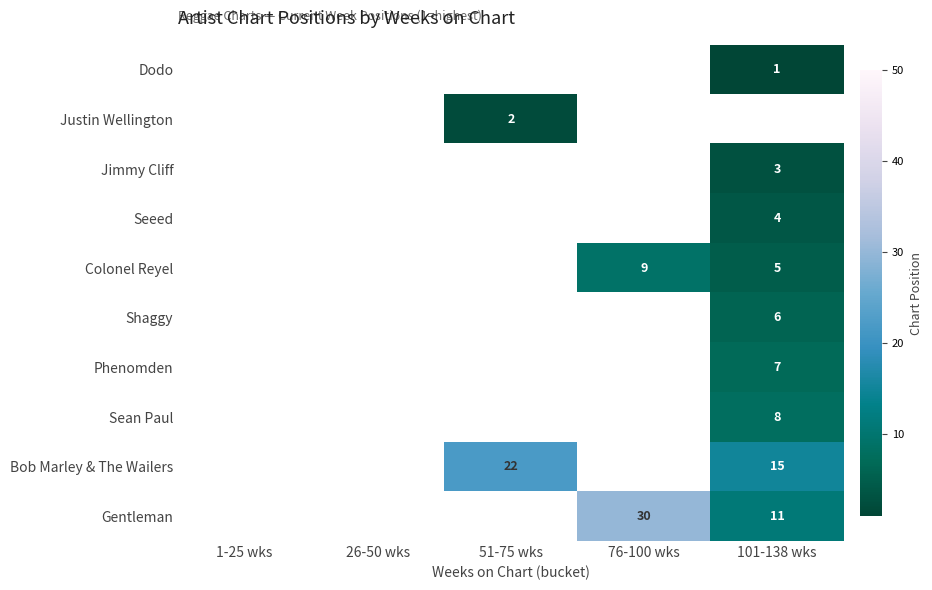

What is the difference between the Gentleman values at 76-100 wks and 101-138 wks?

19